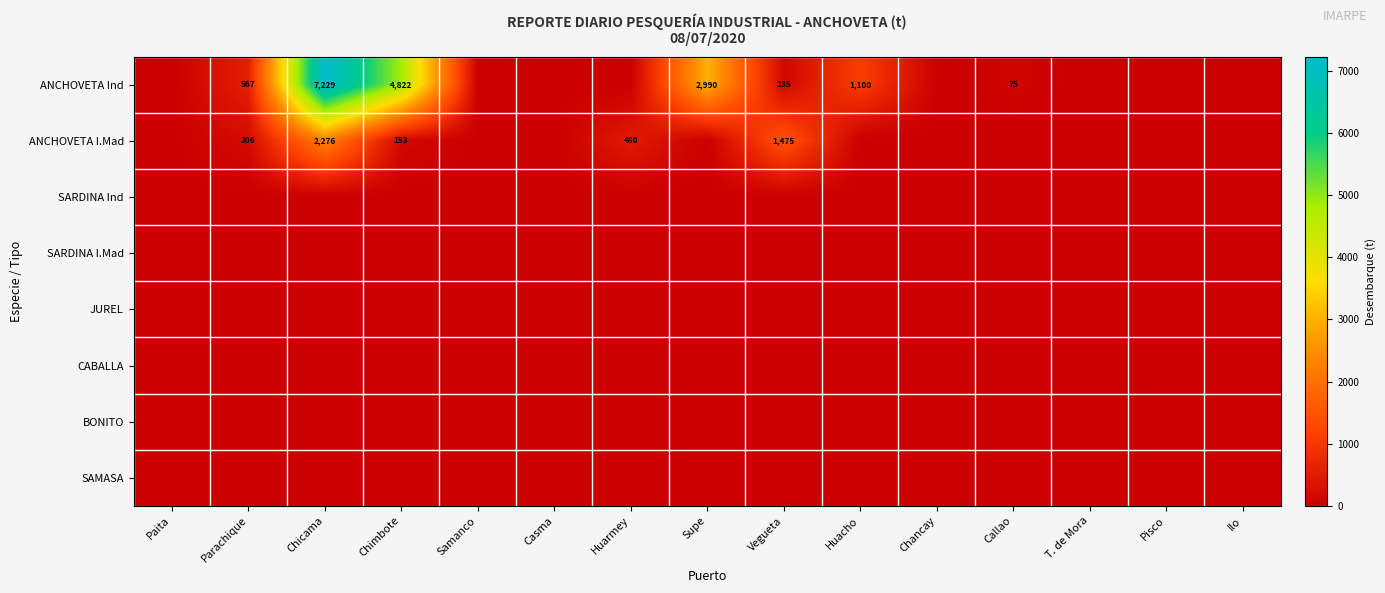

True or false: ANCHOVETA Ind has a value of 12269 at Chicama.

False